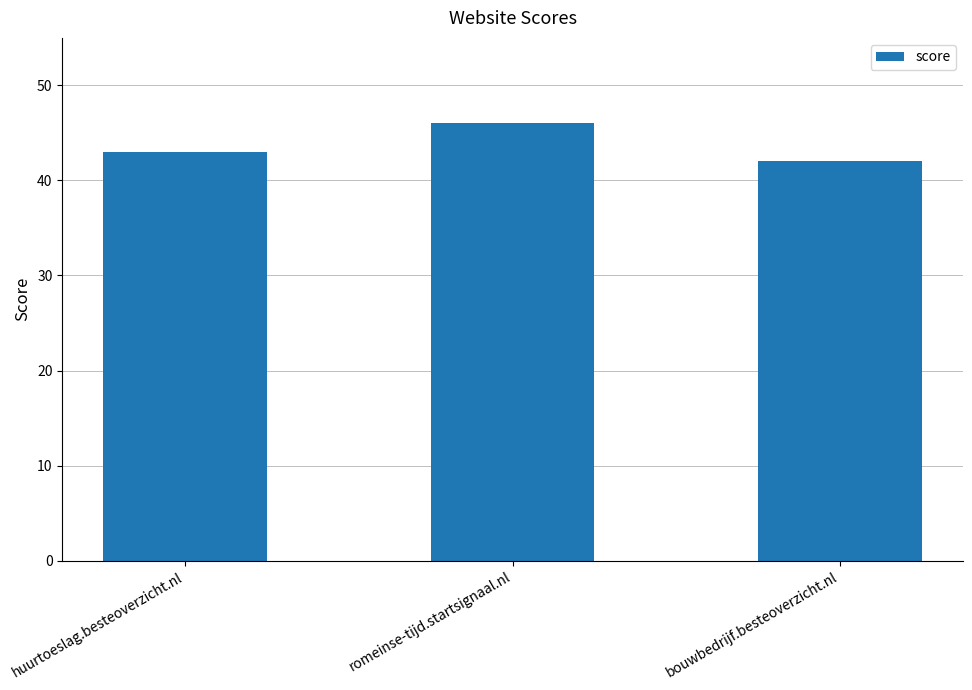

Between romeinse-tijd.startsignaal.nl and bouwbedrijf.besteoverzicht.nl, which is larger?

romeinse-tijd.startsignaal.nl